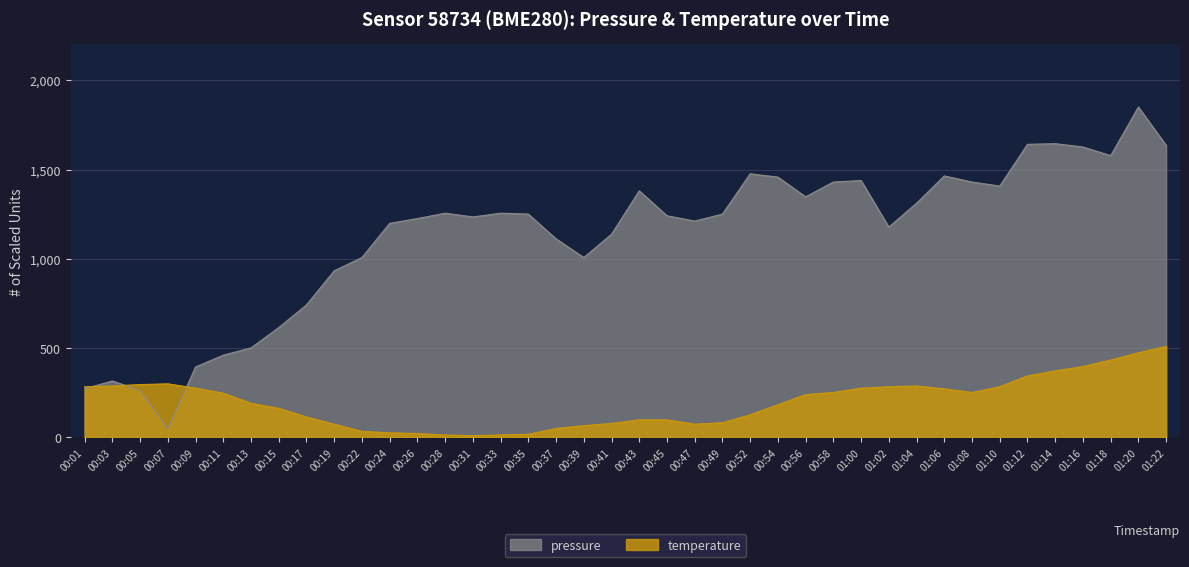

True or false: pressure and temperature cross at least once.

True